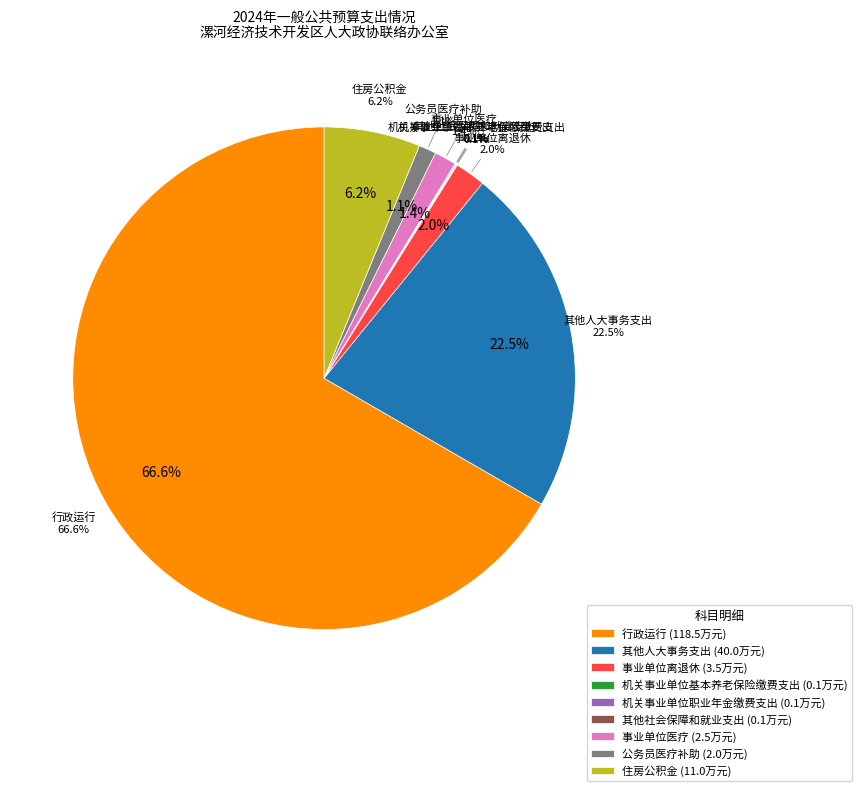

Rank the categories by value from highest to lowest.

行政运行, 其他人大事务支出, 住房公积金, 事业单位离退休, 事业单位医疗, 公务员医疗补助, 机关事业单位基本养老保险缴费支出, 机关事业单位职业年金缴费支出, 其他社会保障和就业支出